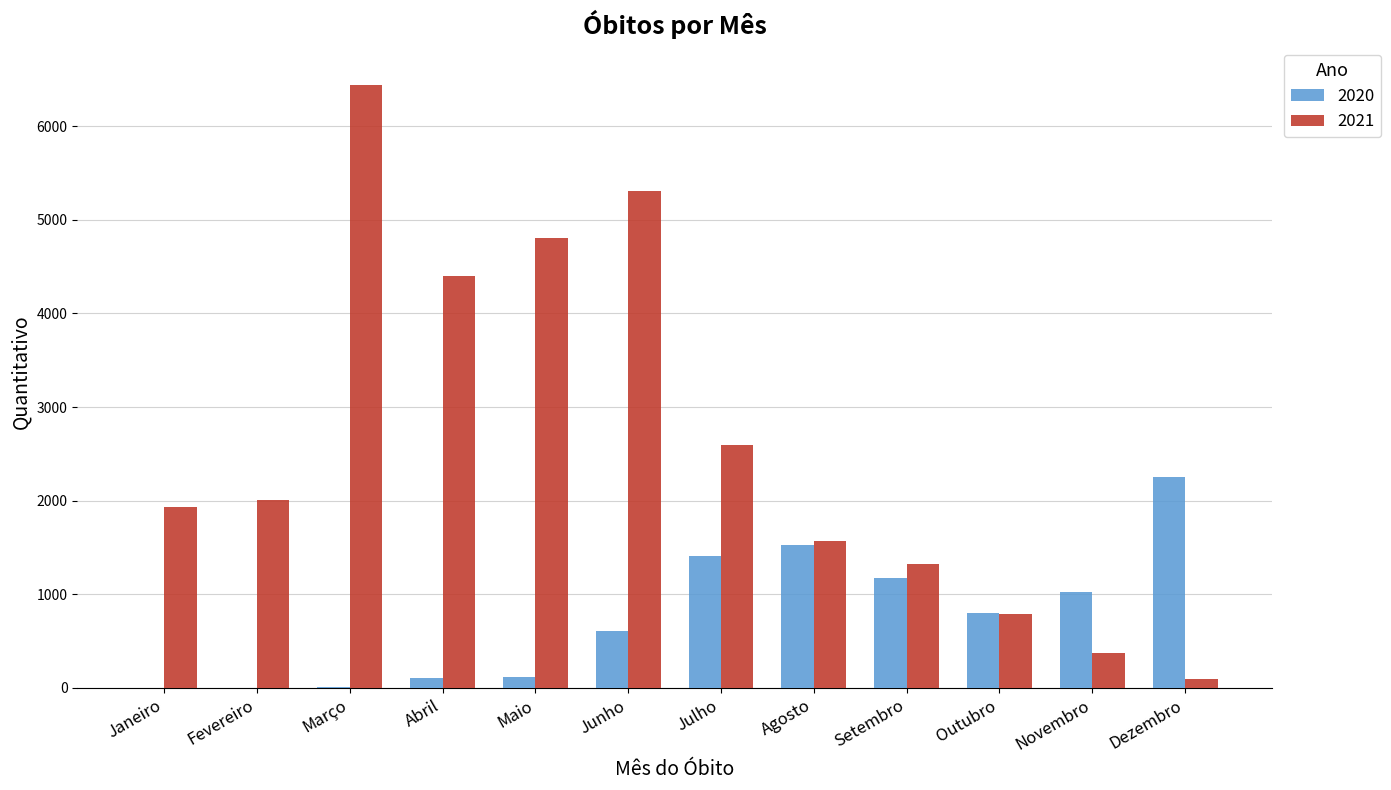

Count the number of categories in the chart.

12